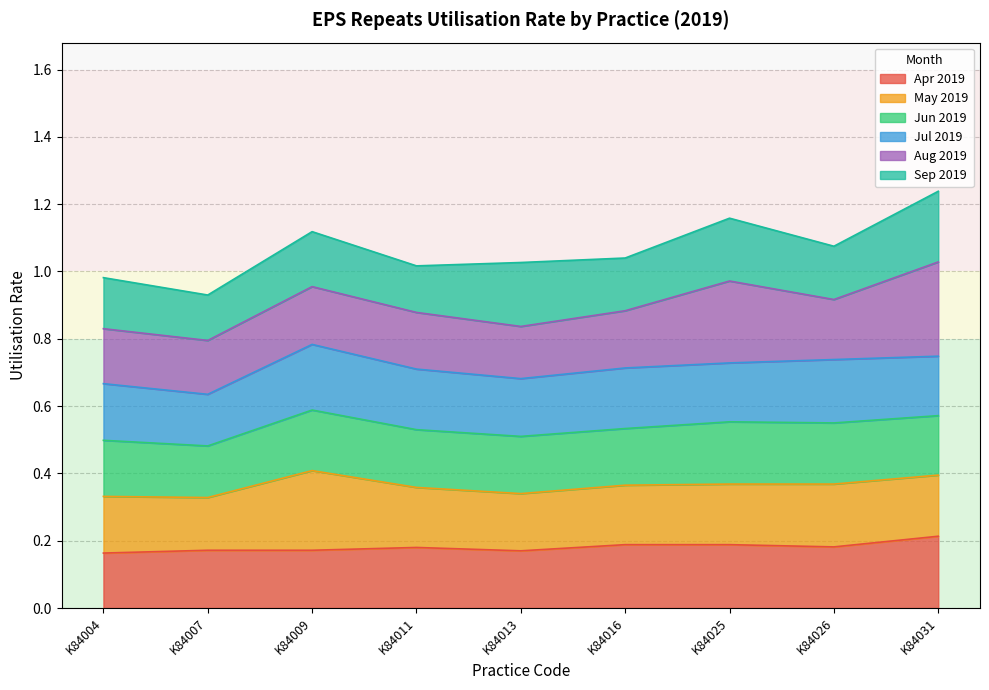

Which category has the lowest value across all series?

K84007